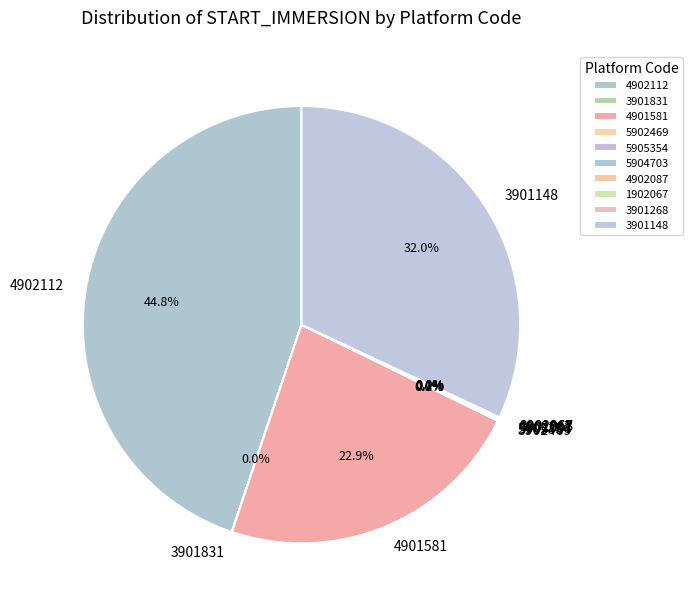

Which has a higher value, 4901581 or 3901148?

3901148